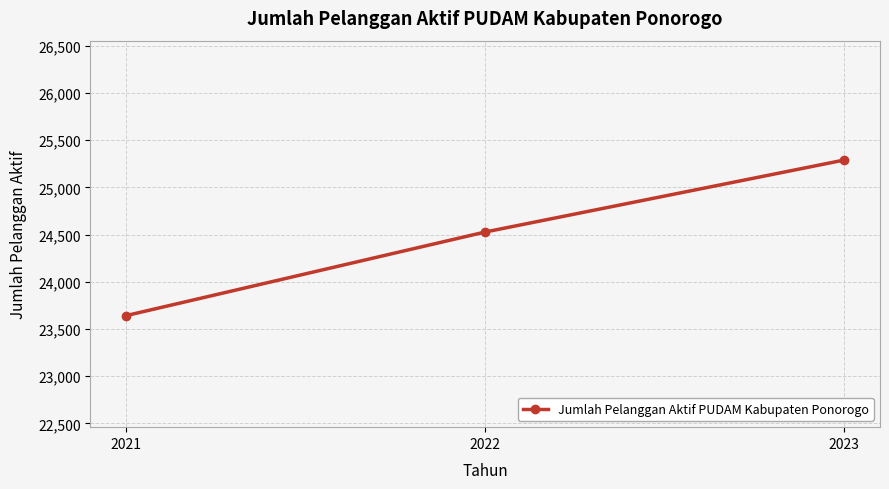

Reading right to left, extract all data points from this chart.

25290	24528	23643